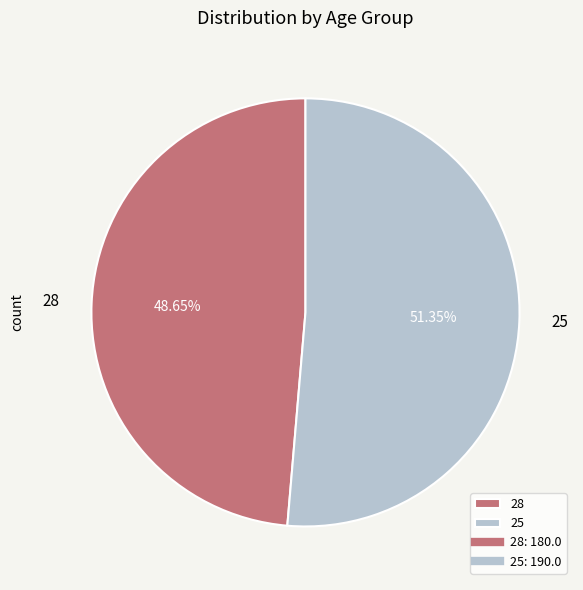

To the nearest percent, what is the combined percentage of 25 and 28?

100%